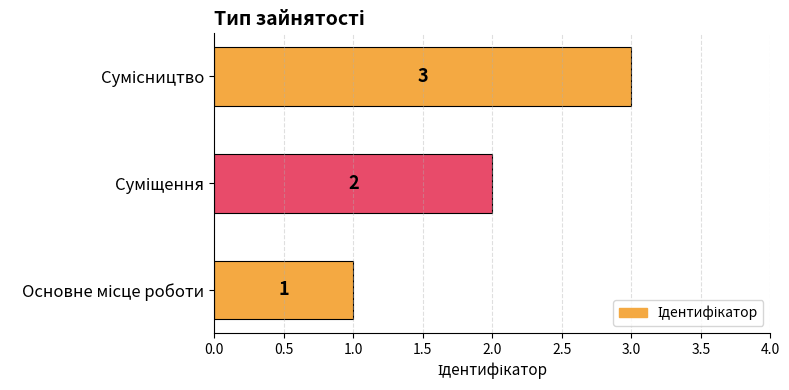

What is the sum of all values?

6